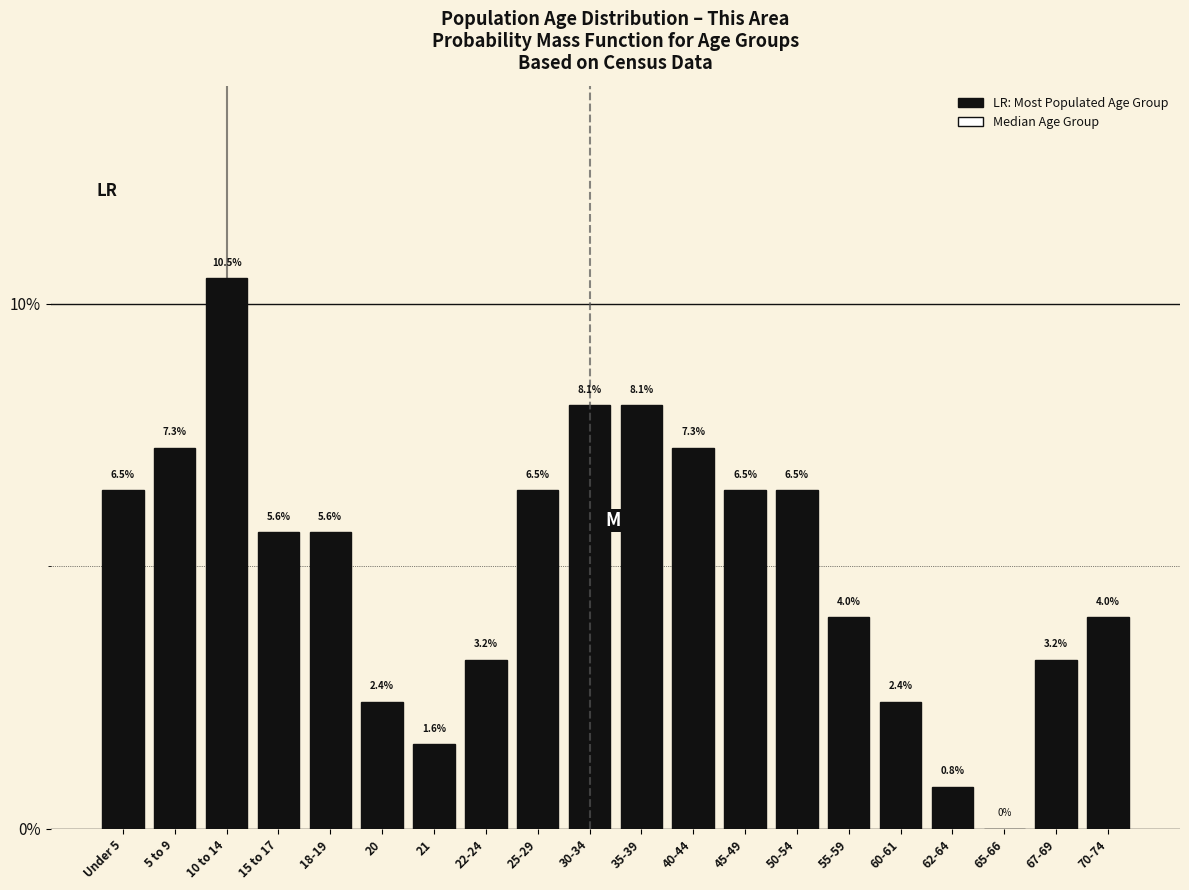

Are the bars horizontal?

No